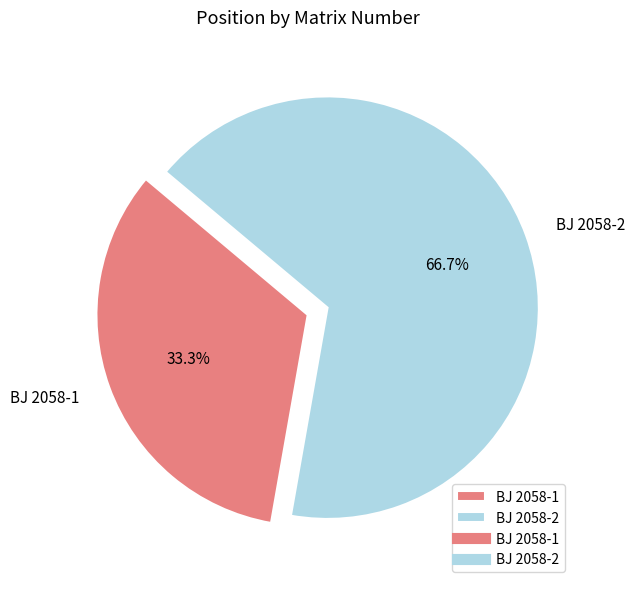

Which slice represents more than half of the pie?

BJ 2058-2